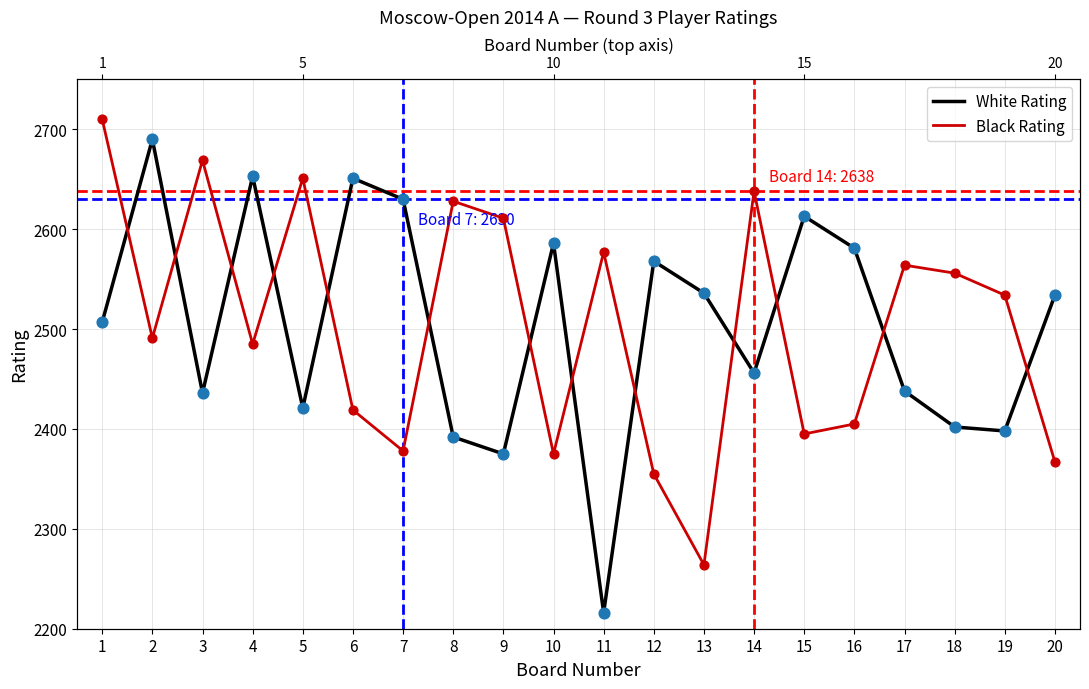

Which series has the widest spread of Y values?

White Rating